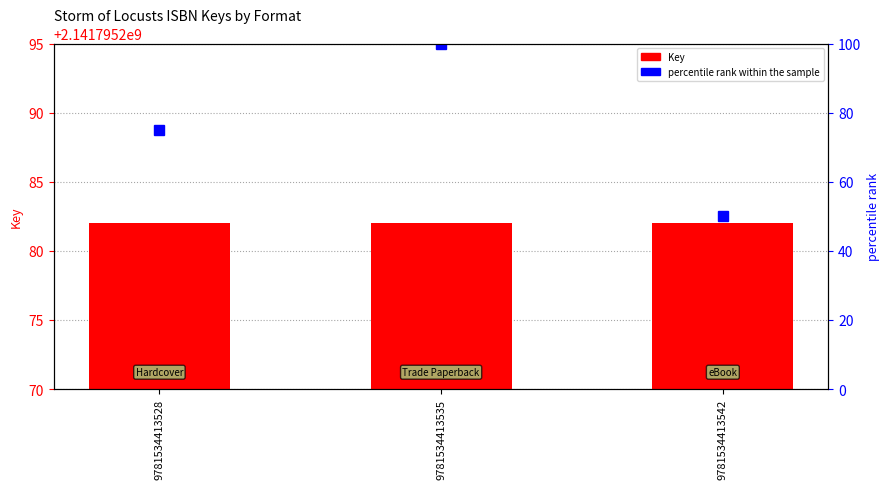

What is the total value across all series at 9781534413535?

2141795382